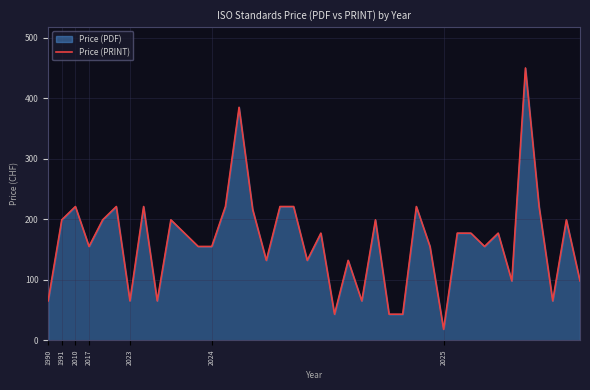

What is the label of the 24th point from the right?

16